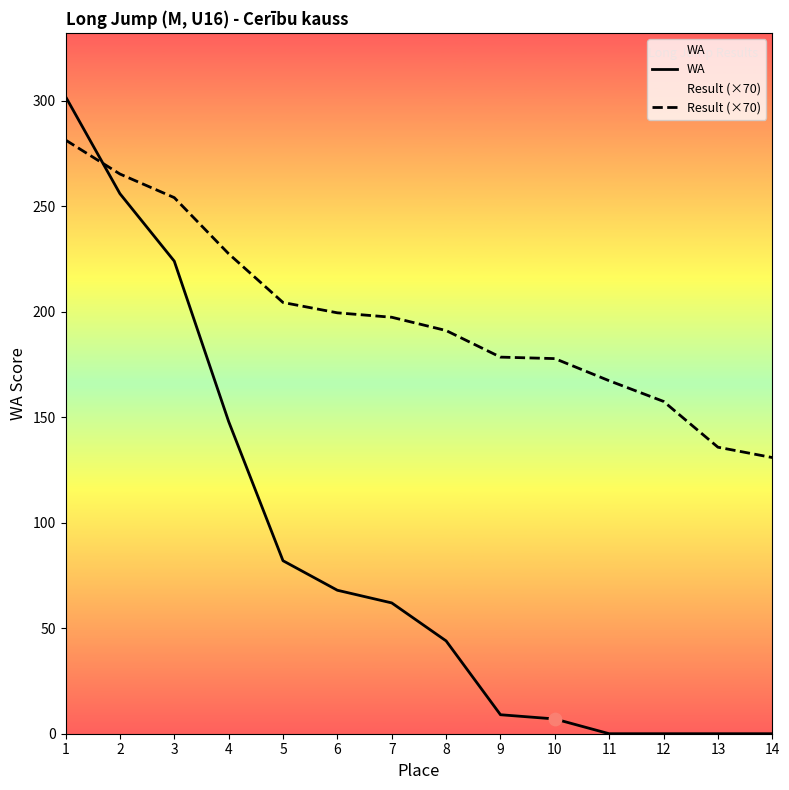

Which series has the largest total across all categories?

Result (×70)